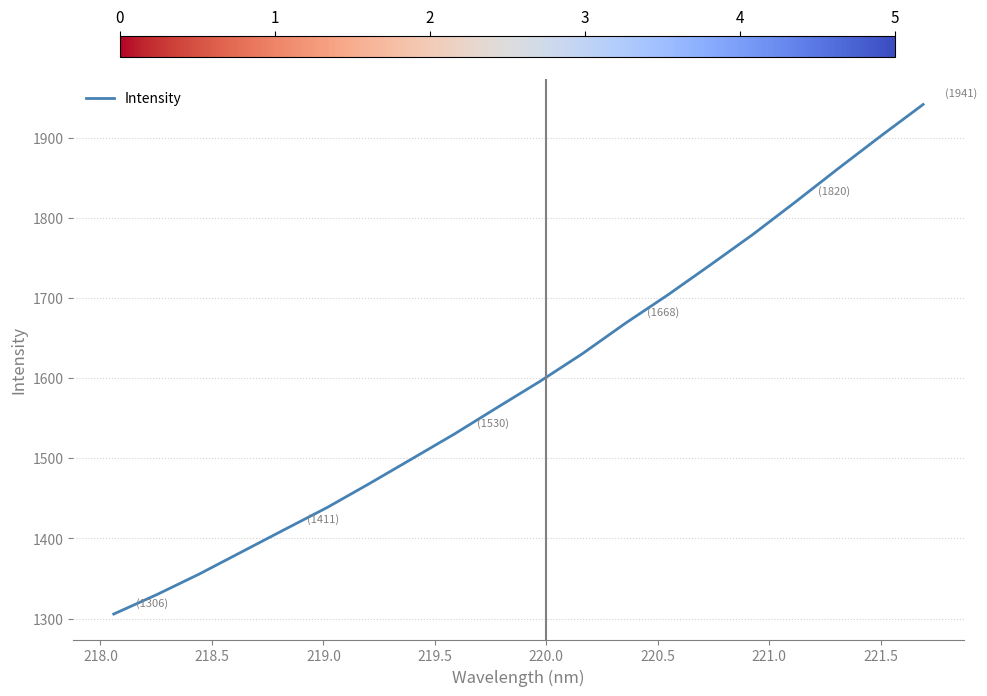

How many lines are shown in the chart?

1